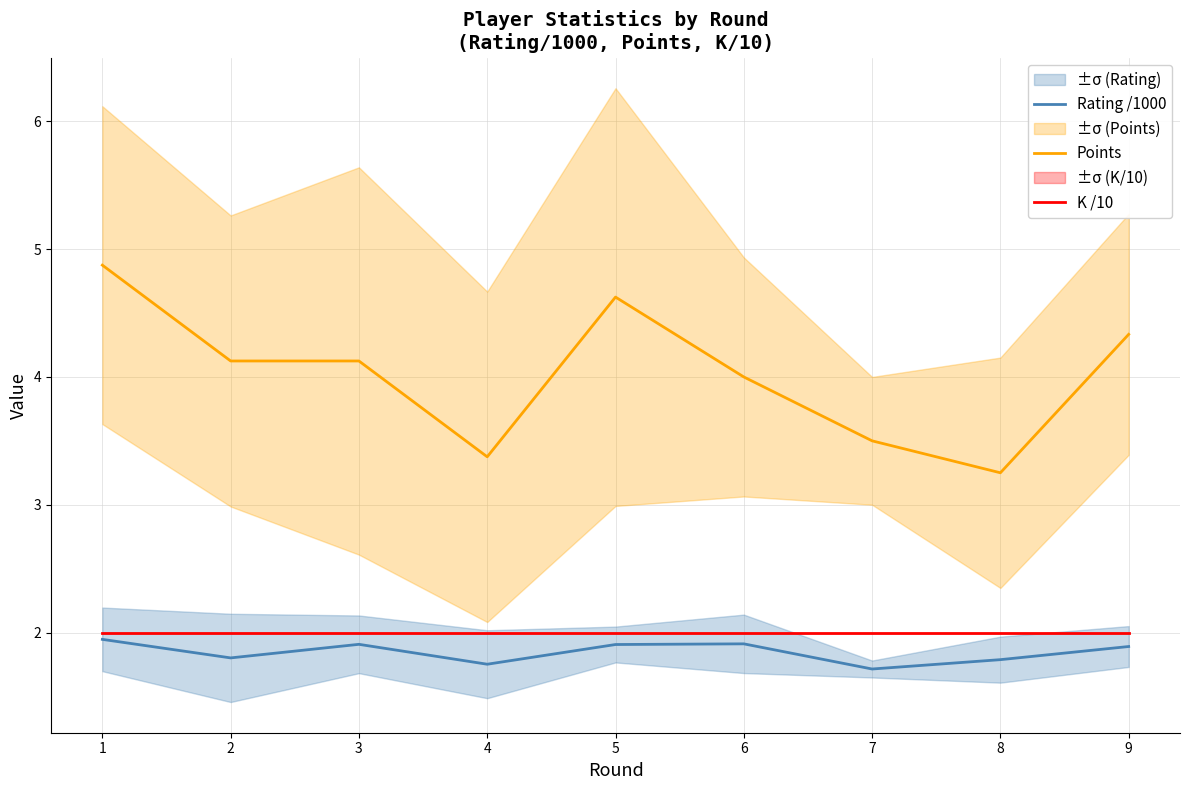

Which series has the largest total across all categories?

Points